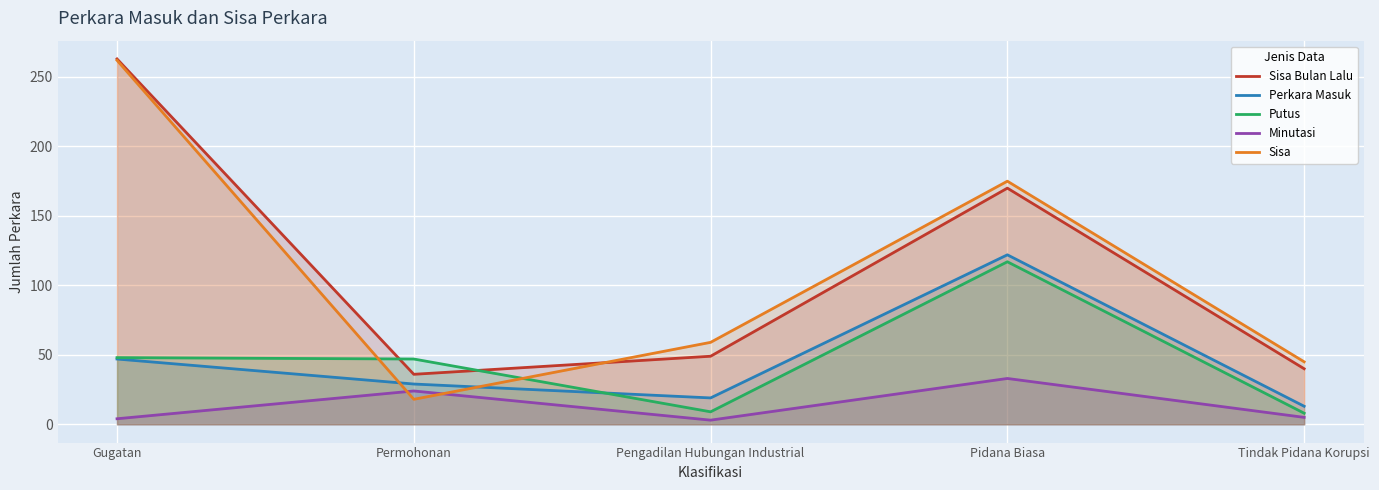

What is the sum of the Sisa Bulan Lalu values at Tindak Pidana Korupsi and Gugatan?

303